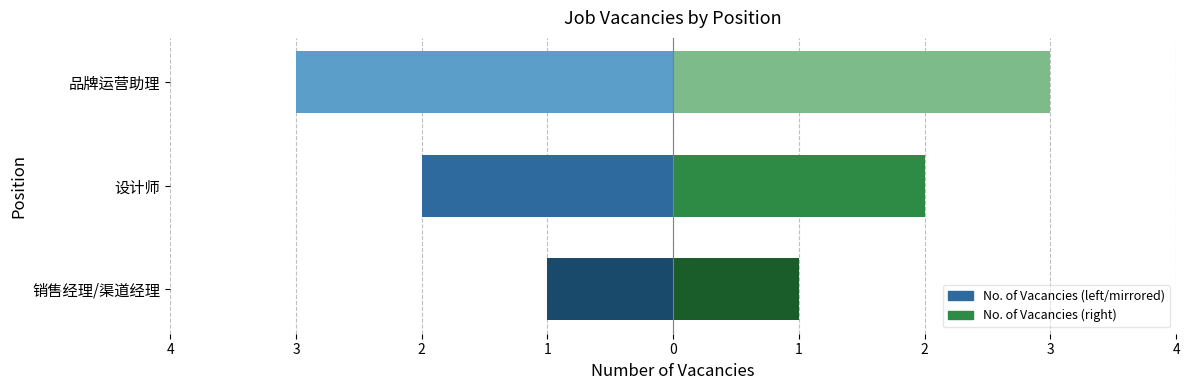

Between 设计师 and 品牌运营助理, which series saw the biggest shift?

No. of Vacancies (left)